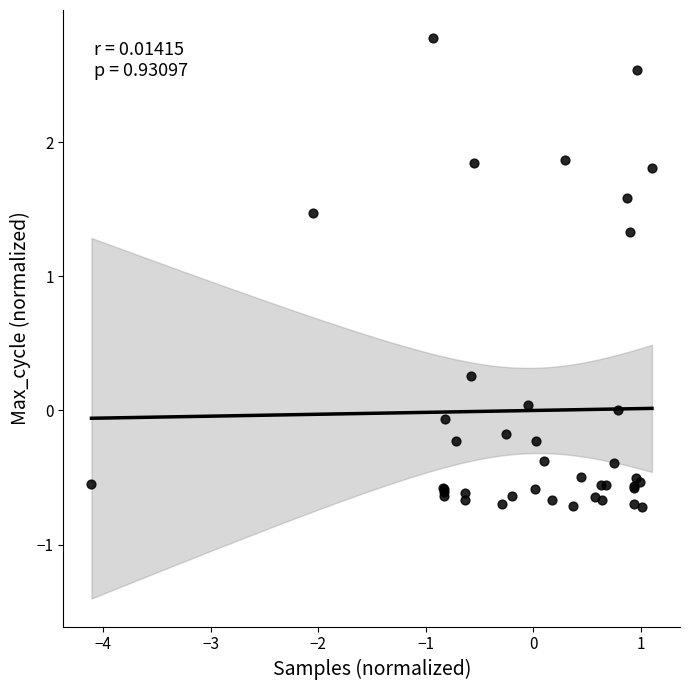

What Y value in the scatter plot is closest to 1?

1.3